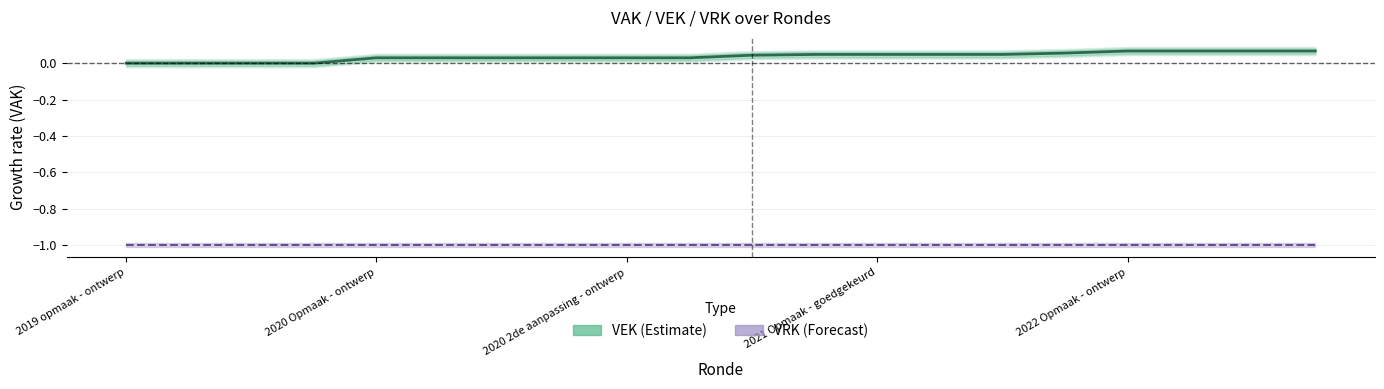

At which category does the chart reach its peak across all series?

2022 Opmaak - ontwerp